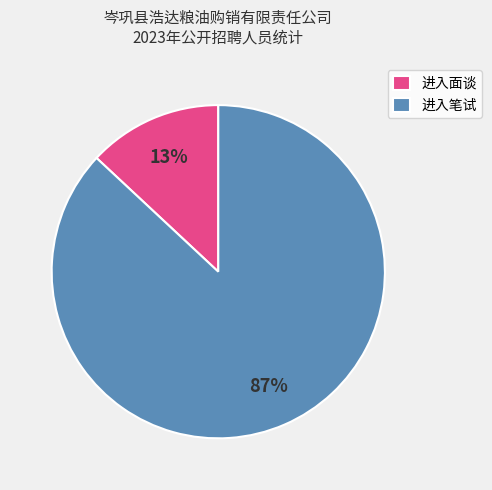

The 进入面谈 slice represents 27% of the pie. True or false?

False